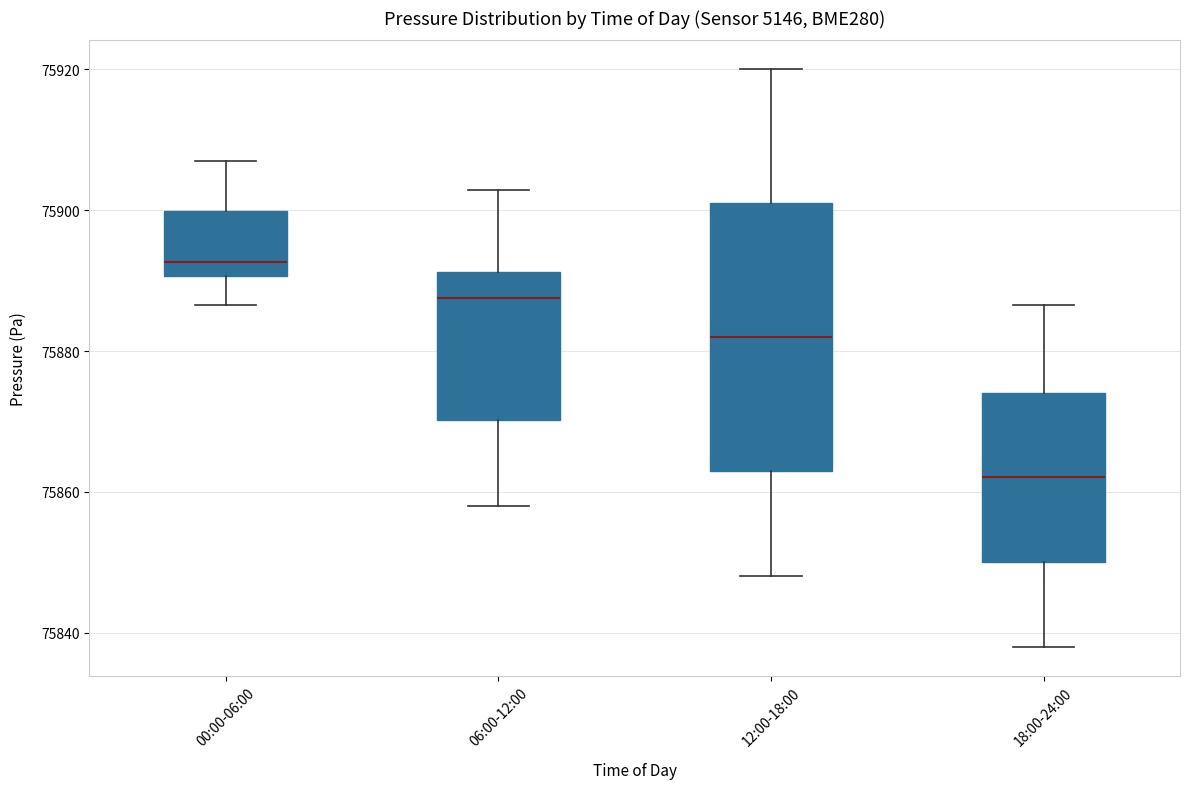

Where is the upper edge of the box for 18:00-24:00 on the y-axis? The values are not printed on the chart, so give them approximately, as read against the axis.

75874